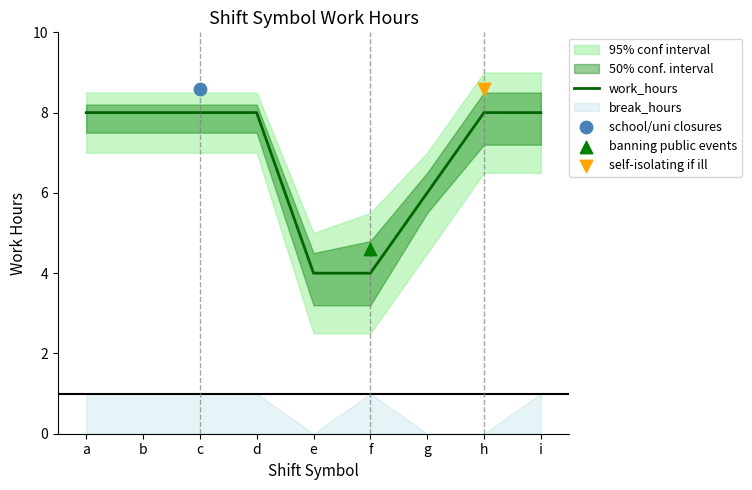

Between f and a, which is larger?

a